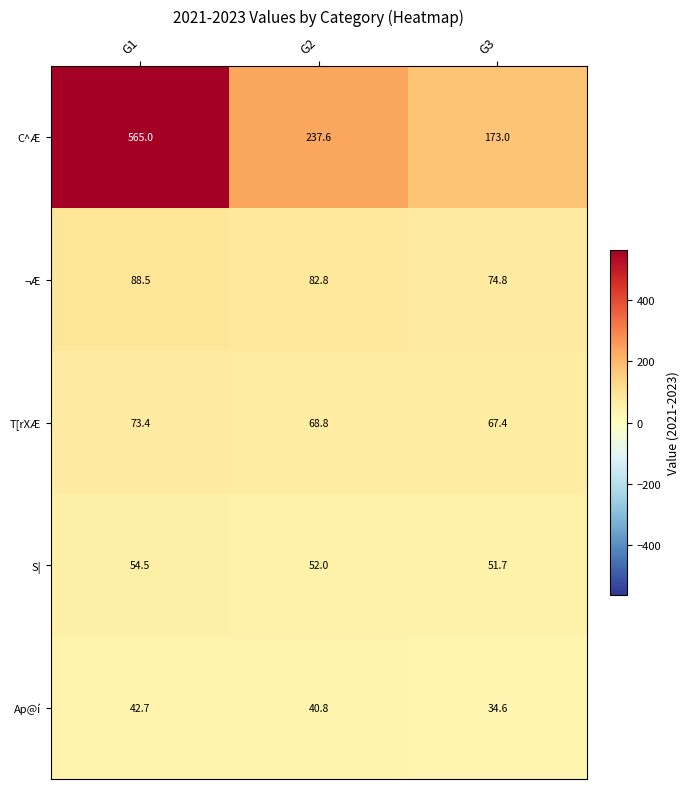

True or false: S| has a value of 51.7 at G3.

True